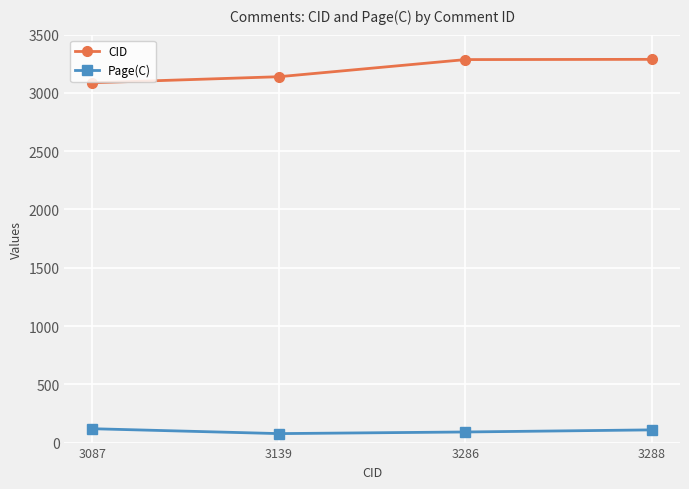

List the series in order of their peak value, highest first.

CID, Page(C)